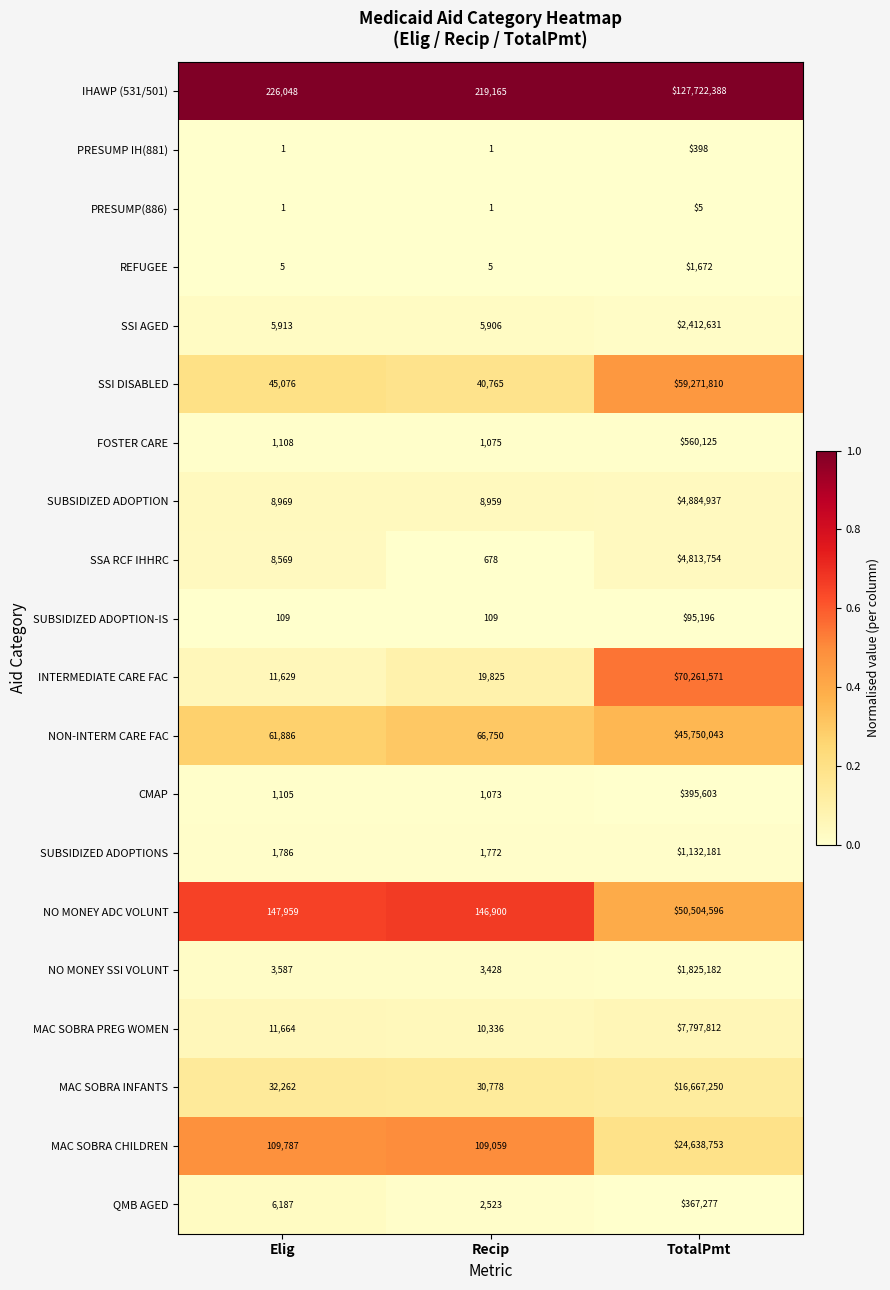

What is the highest value of the SSI DISABLED series?

59271810